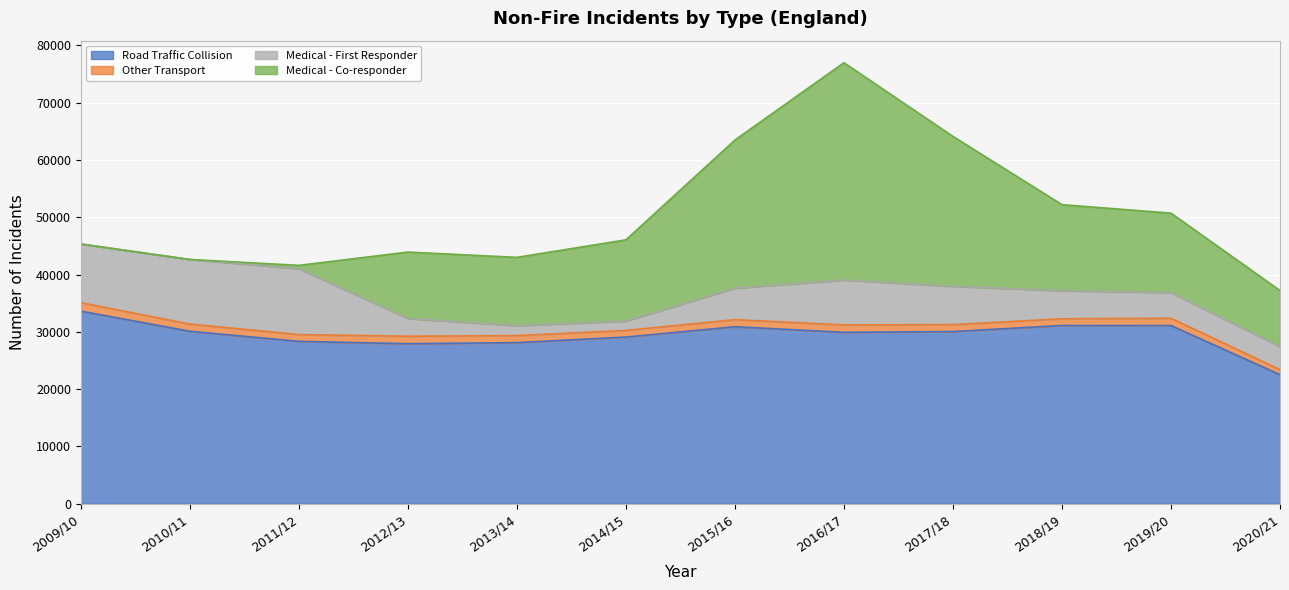

What is the value of the Medical - First Responder point at the 9th from the left?

6700